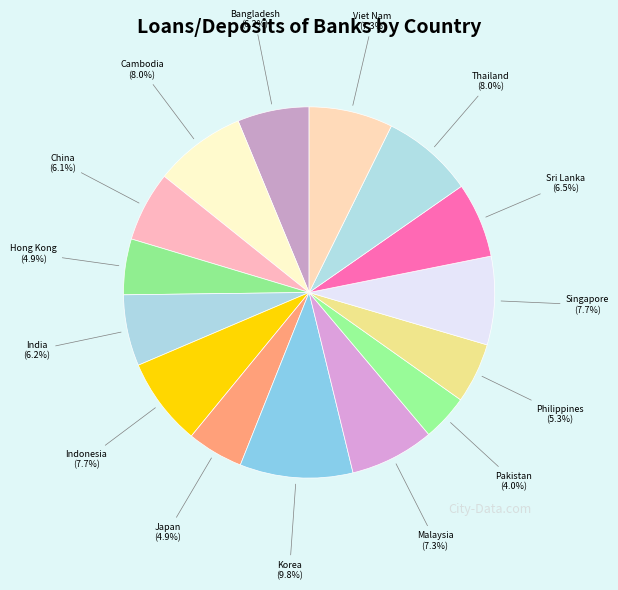

What is the ratio of the value at Japan to the value at Singapore?

0.6